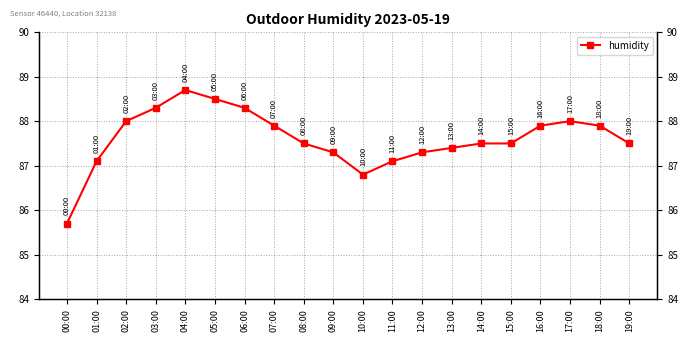

How many data points are above 87?

18